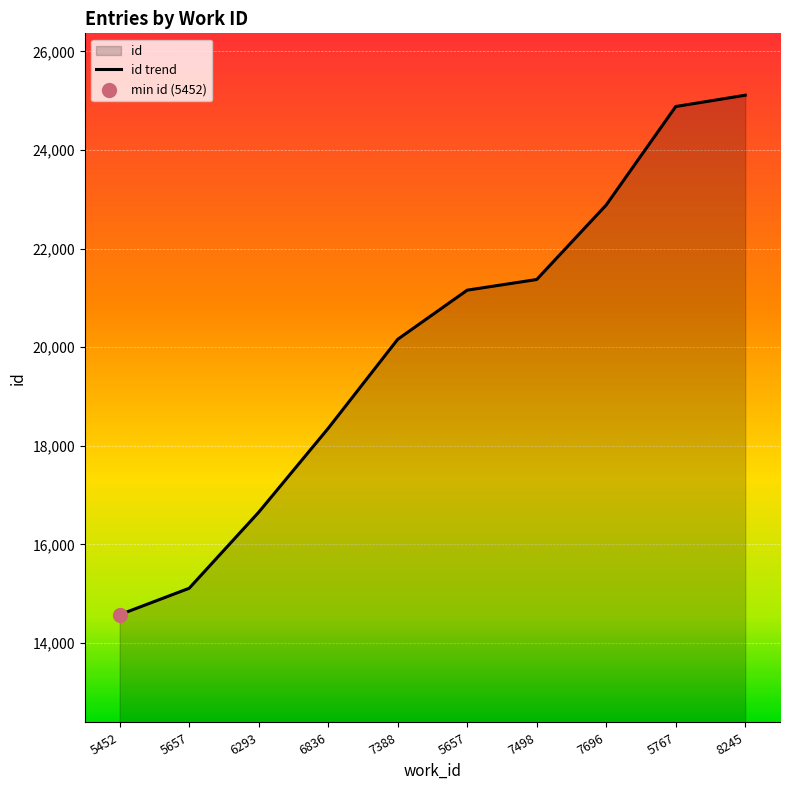

Between 7498 and 5657, which is larger?

7498